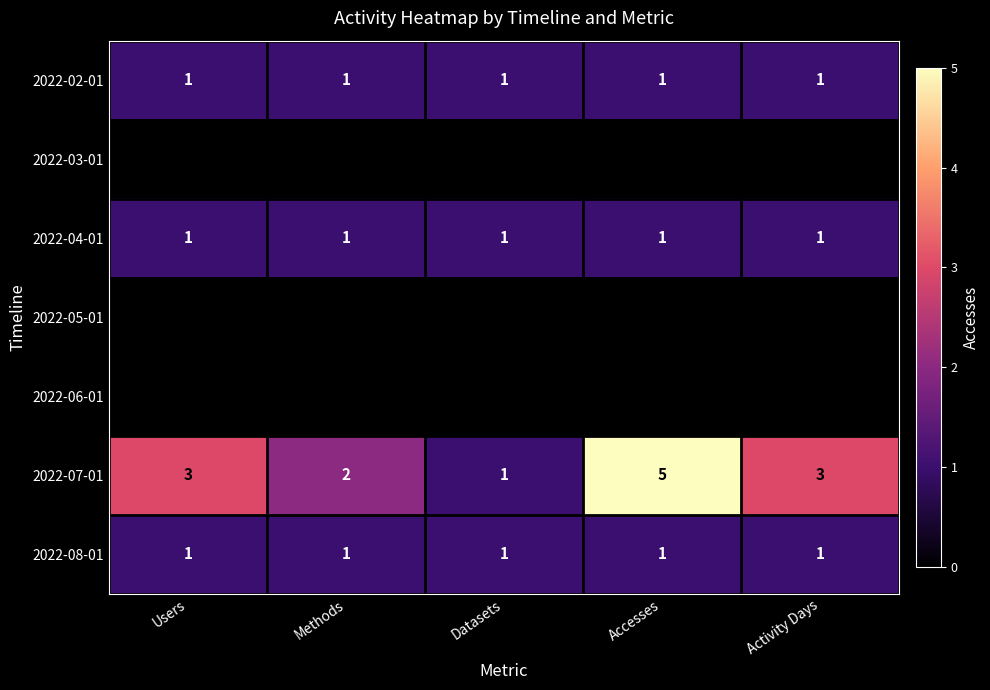

The value of 2022-08-01 at Methods is 0. True or false?

False